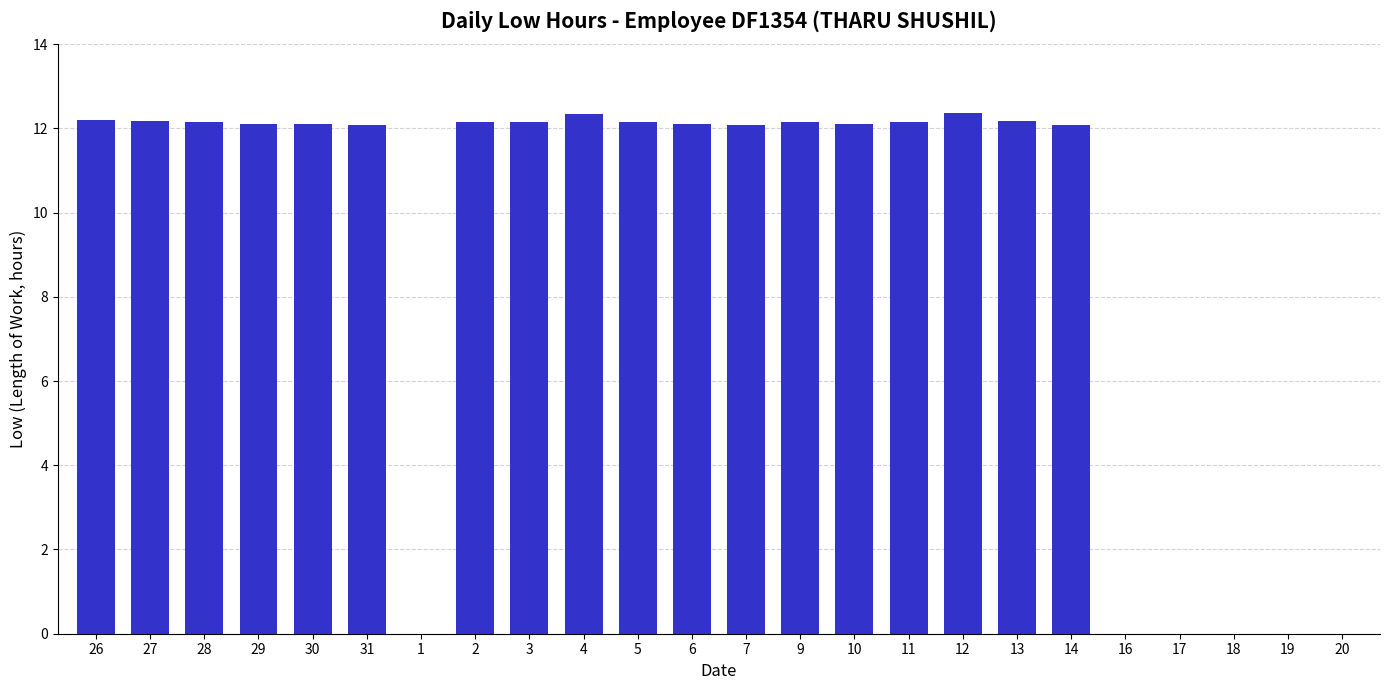

How many data points does each series have?

24